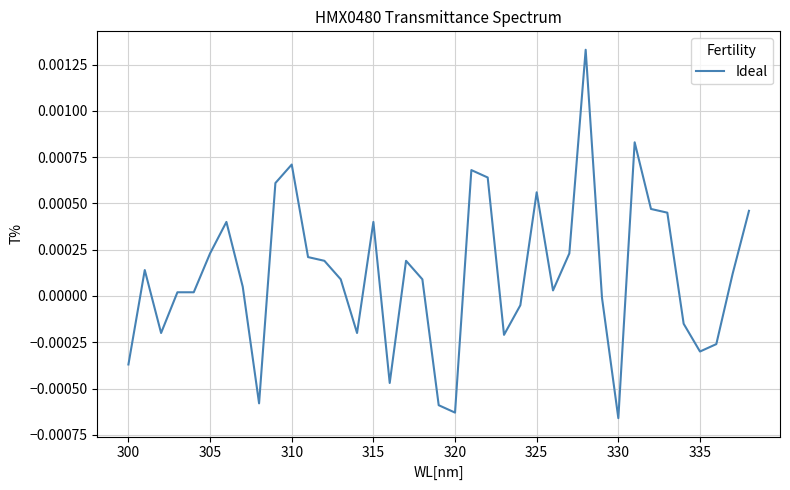

How many values are above zero?

25